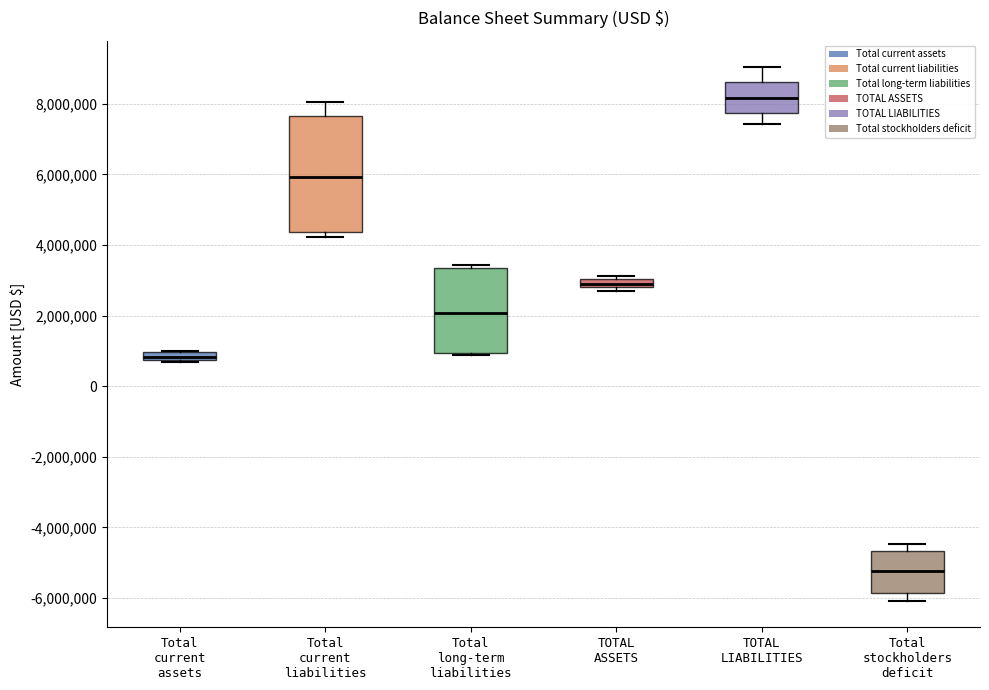

Where does the median line of the box for Total long-term liabilities sit on the y-axis? The values are not printed on the chart, so give them approximately, as read against the axis.

2000000